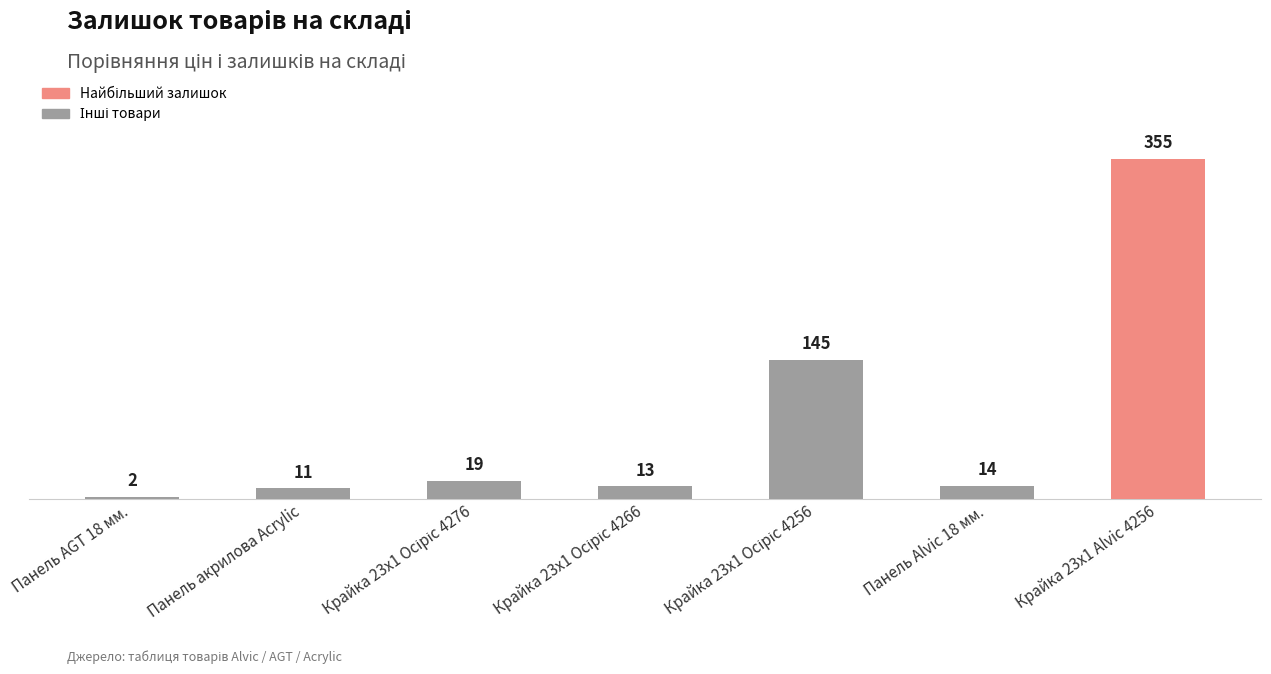

Are the bars horizontal?

No